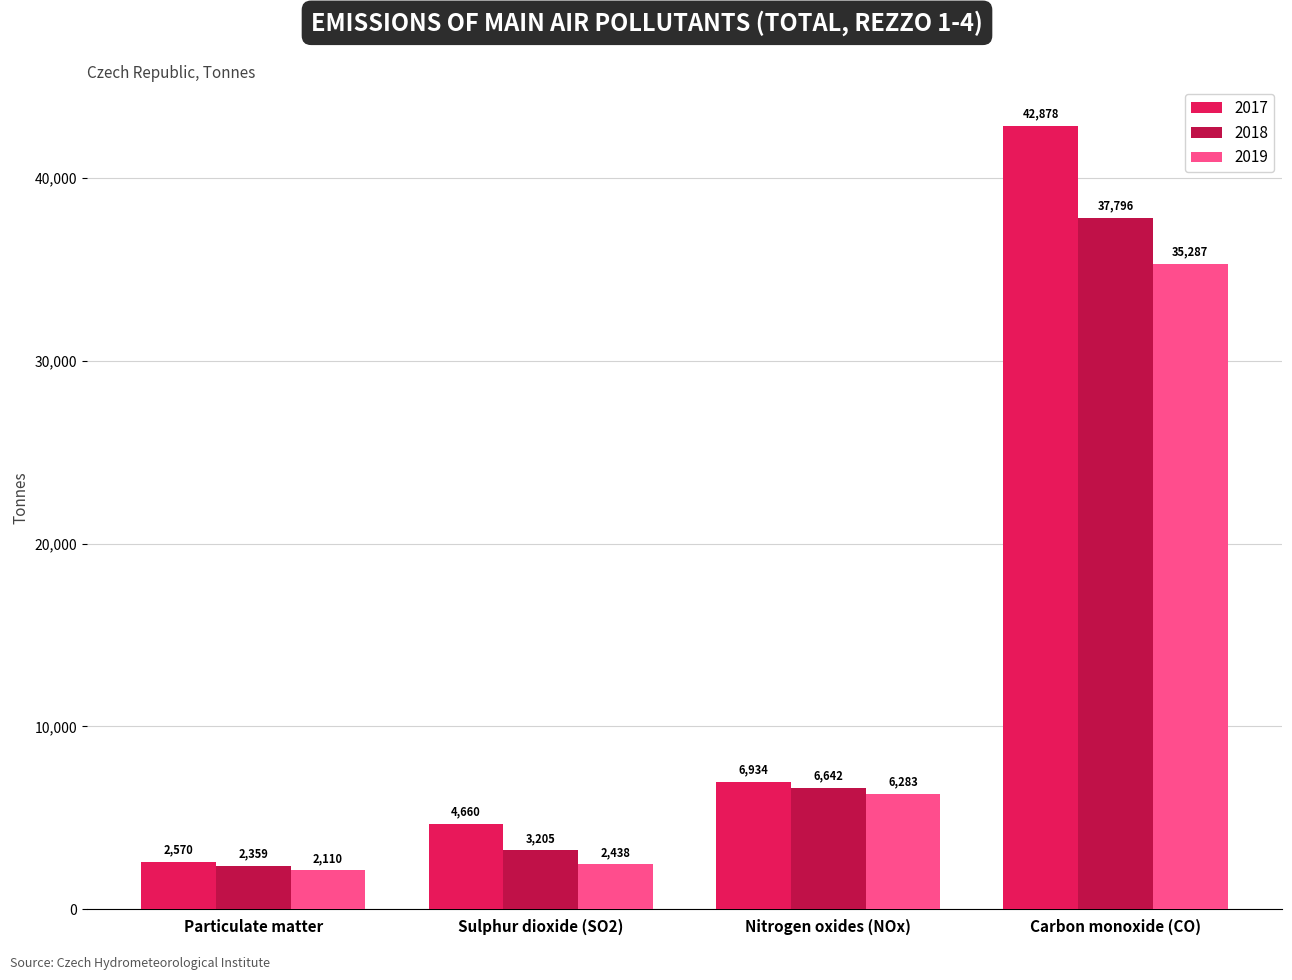

Are the bars horizontal?

No